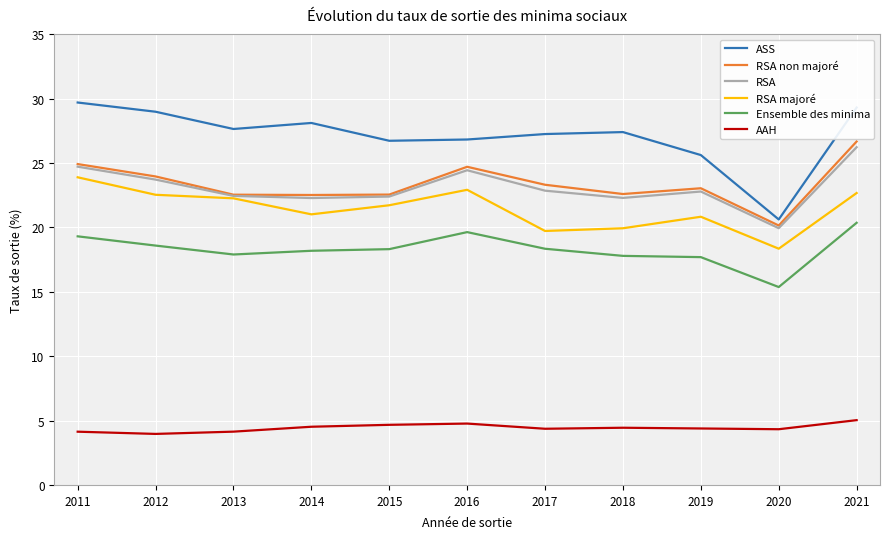

What value does the ASS series have at 2011?

29.7